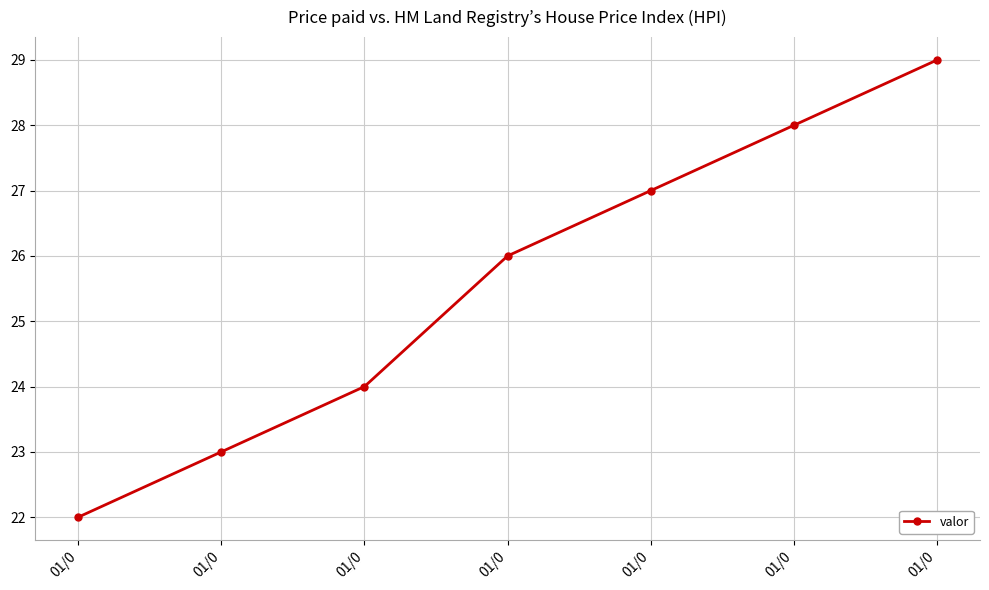

What is the approximate value at 01/0?

26